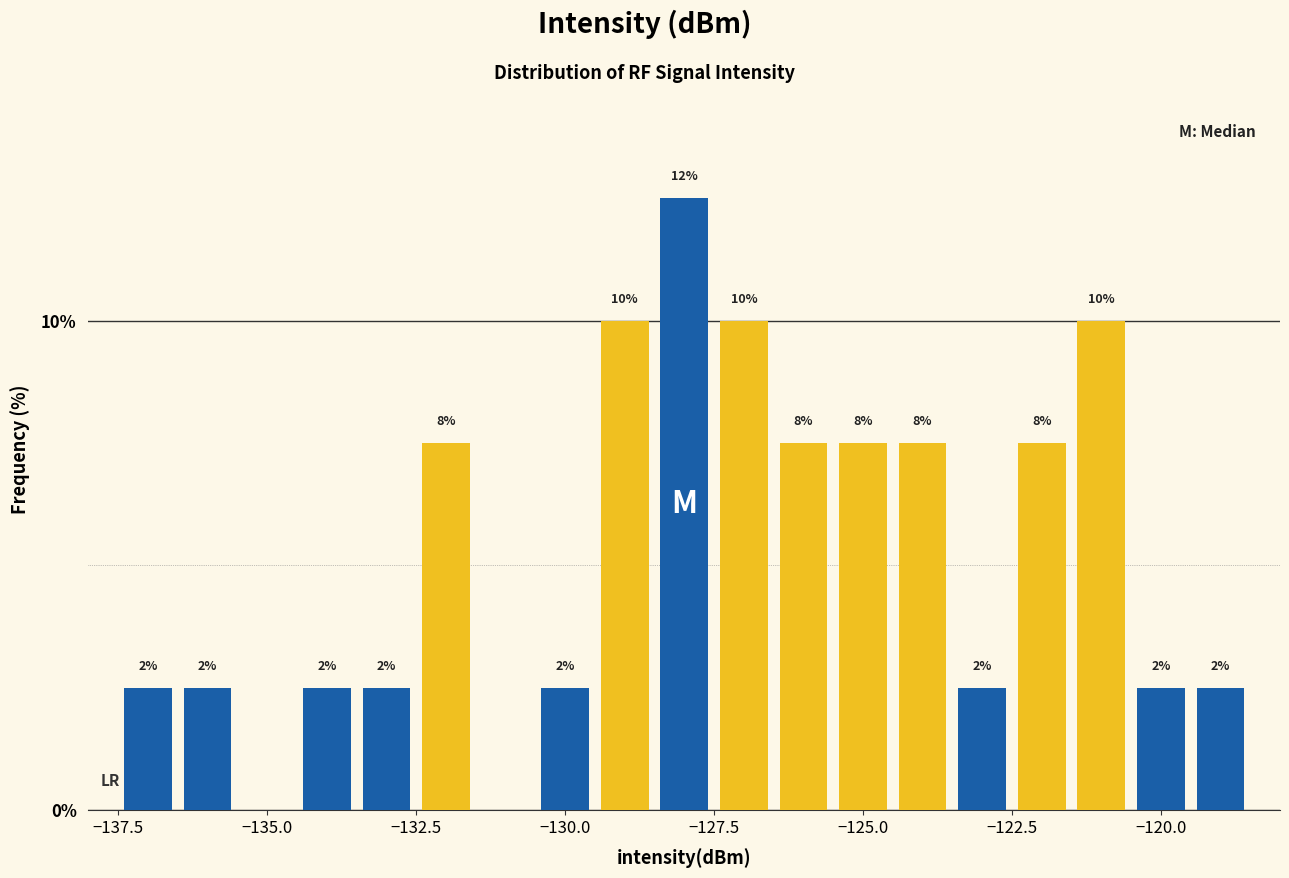

Around what value on the x-axis is the tallest bar? Give the approximate position of its centre, as read against the axis.

-128.0